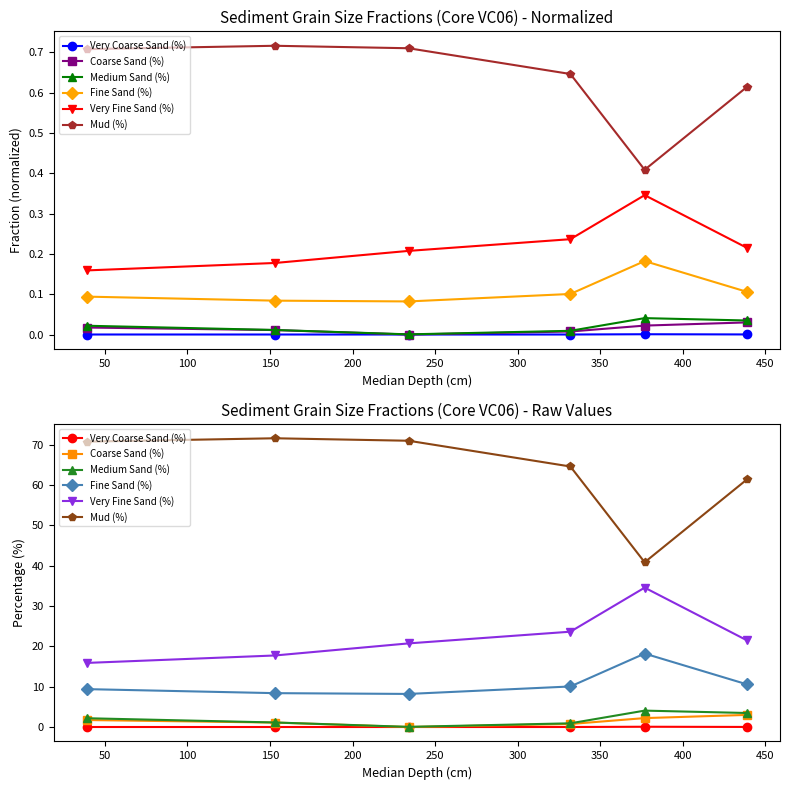

How many series are shown in this chart?

6